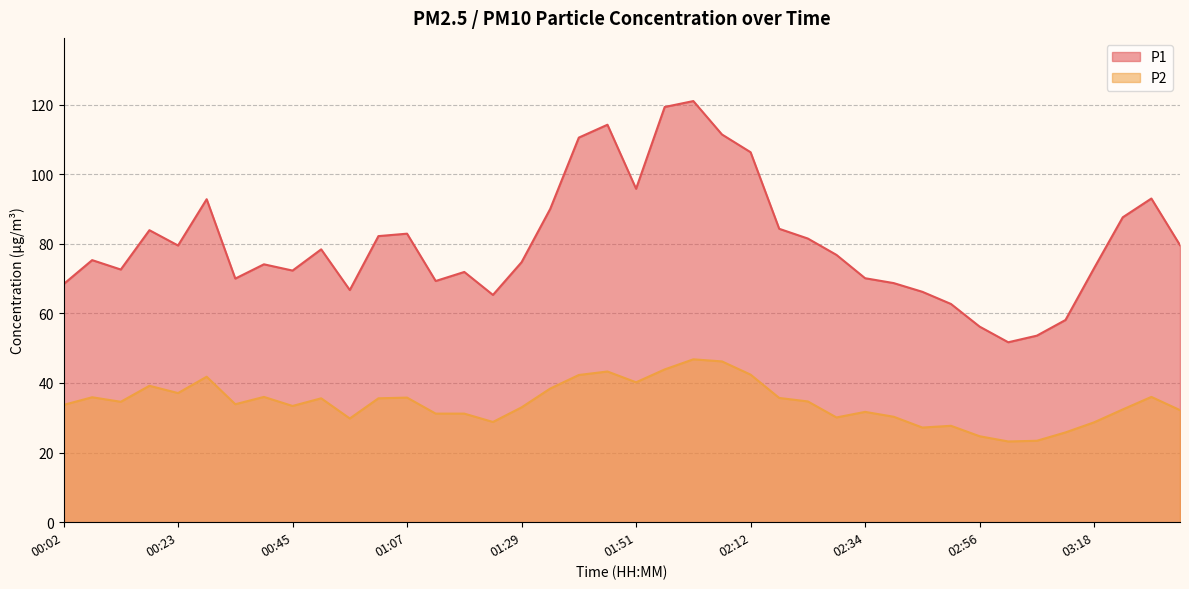

What is the label of the 13th point from the left?

01:07